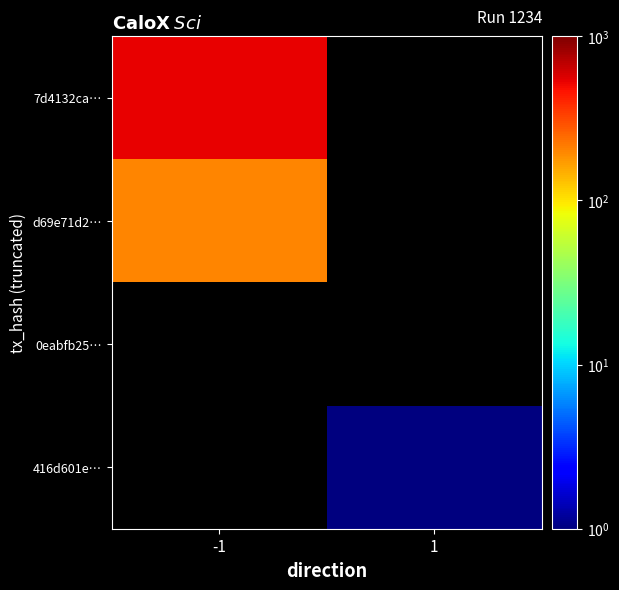

What is the greatest value displayed?

529.0